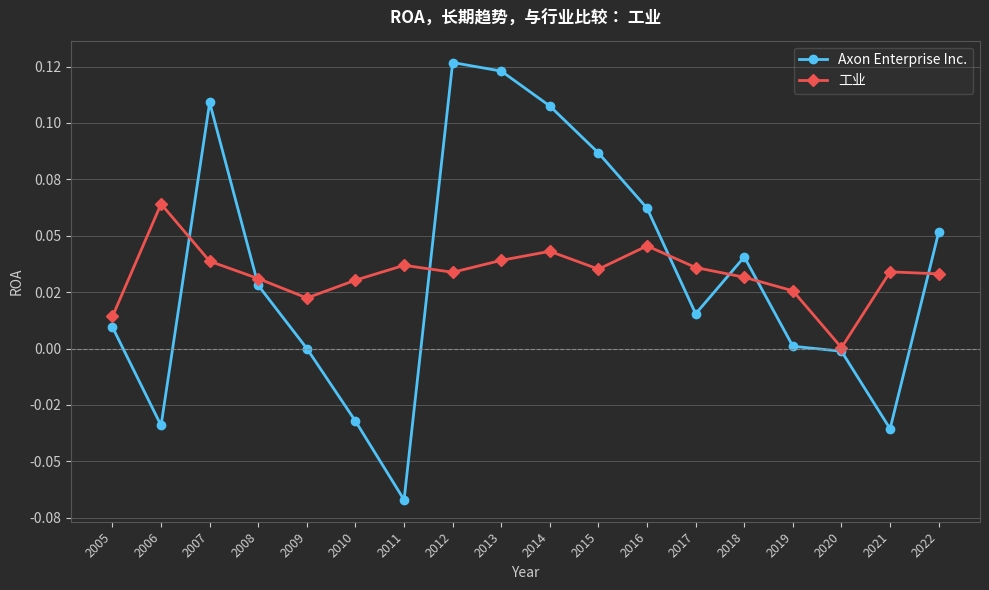

What are all the series names shown in the legend?

Axon Enterprise Inc., 工业